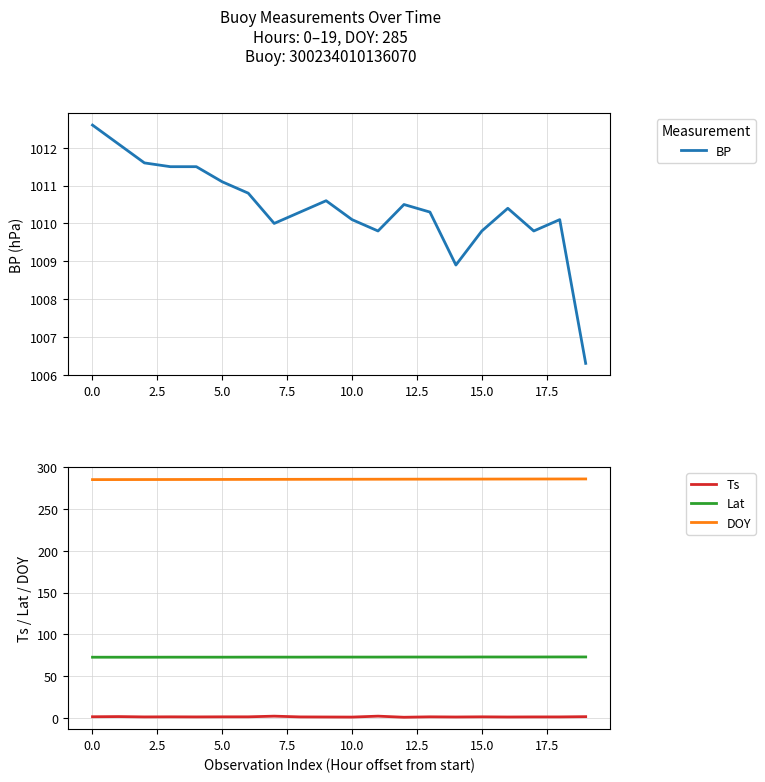

True or false: Ts and BP cross at least once.

False